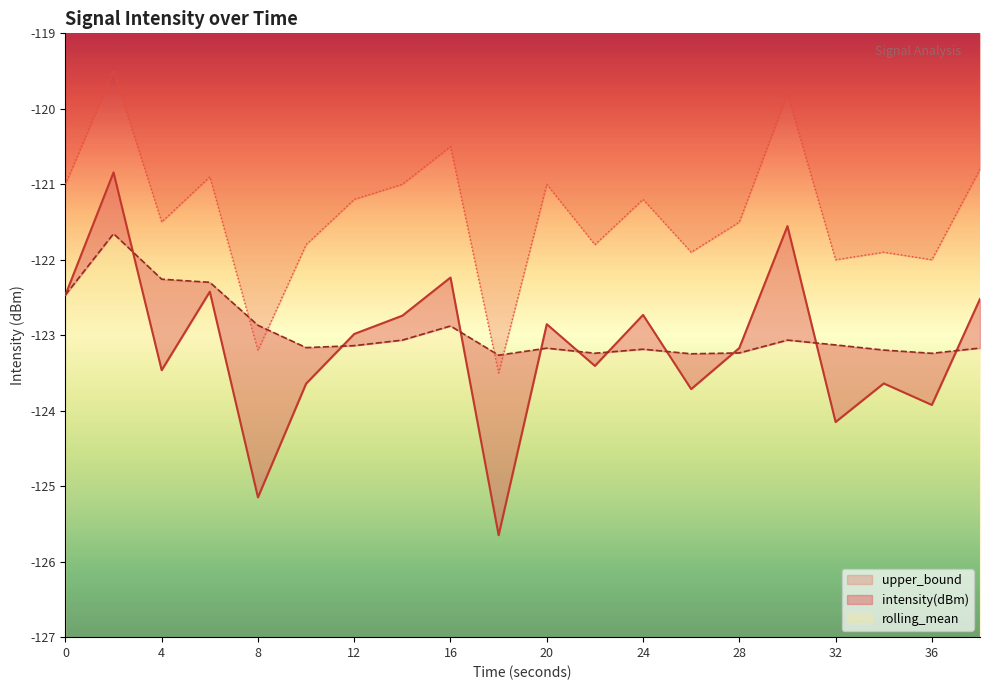

Which has a higher value, 22 or 8?

22